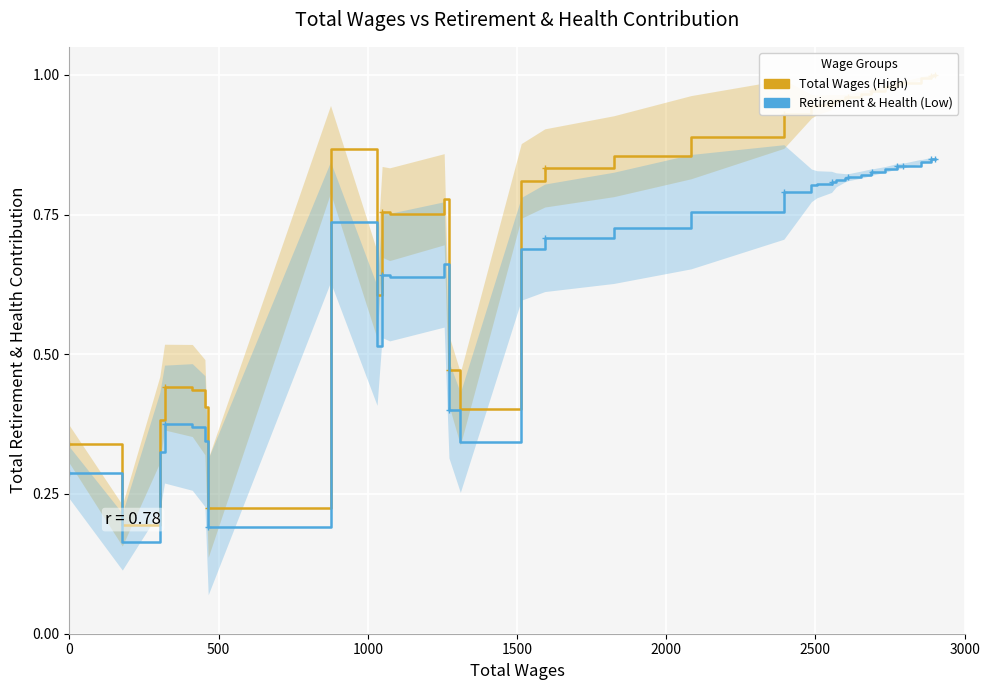

What is the sum of all Total Wages (High) values?

31.9